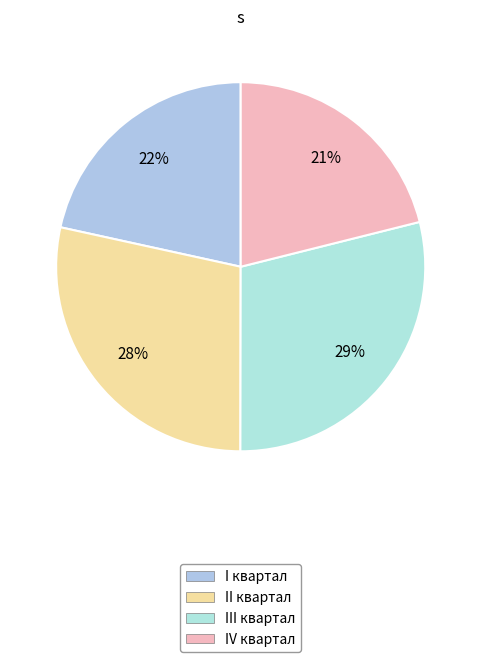

To the nearest percent, what is the difference between the largest and smallest slice percentages?

8%